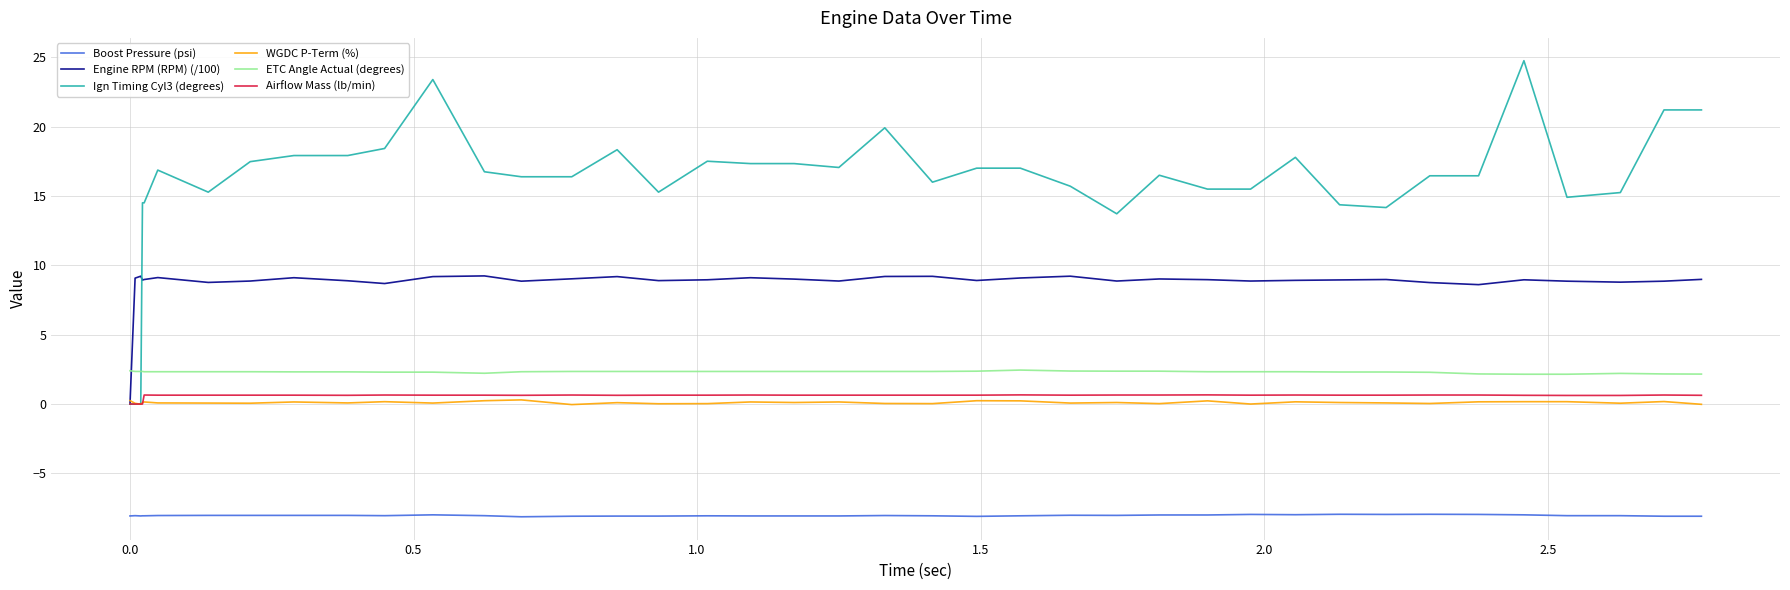

Which series has the widest spread of values?

Ign Timing Cyl3 (degrees)